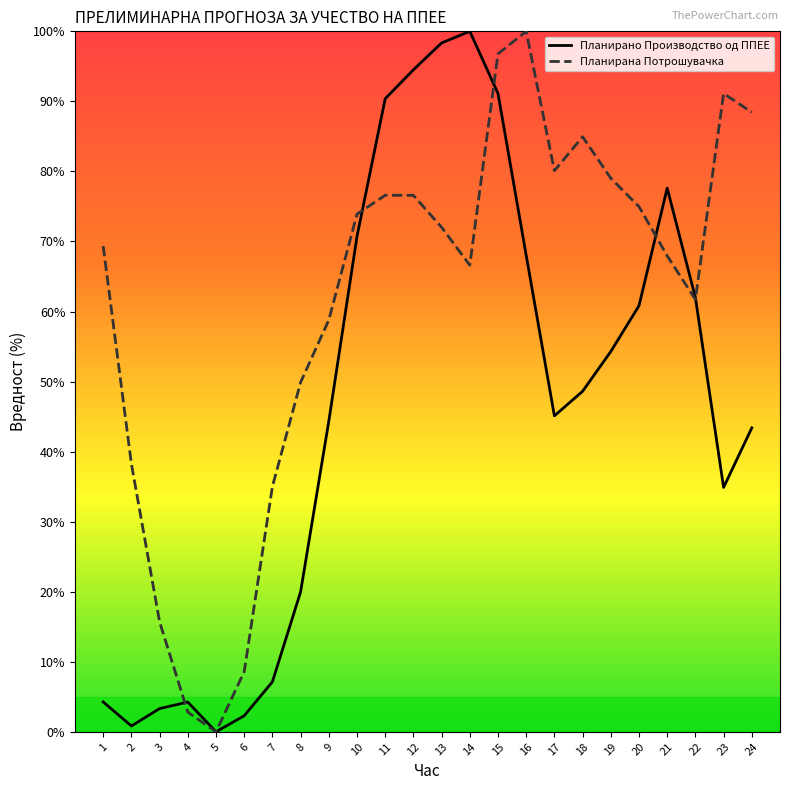

What value does the Планирано Производство од ППЕЕ series have at 18?

48.6